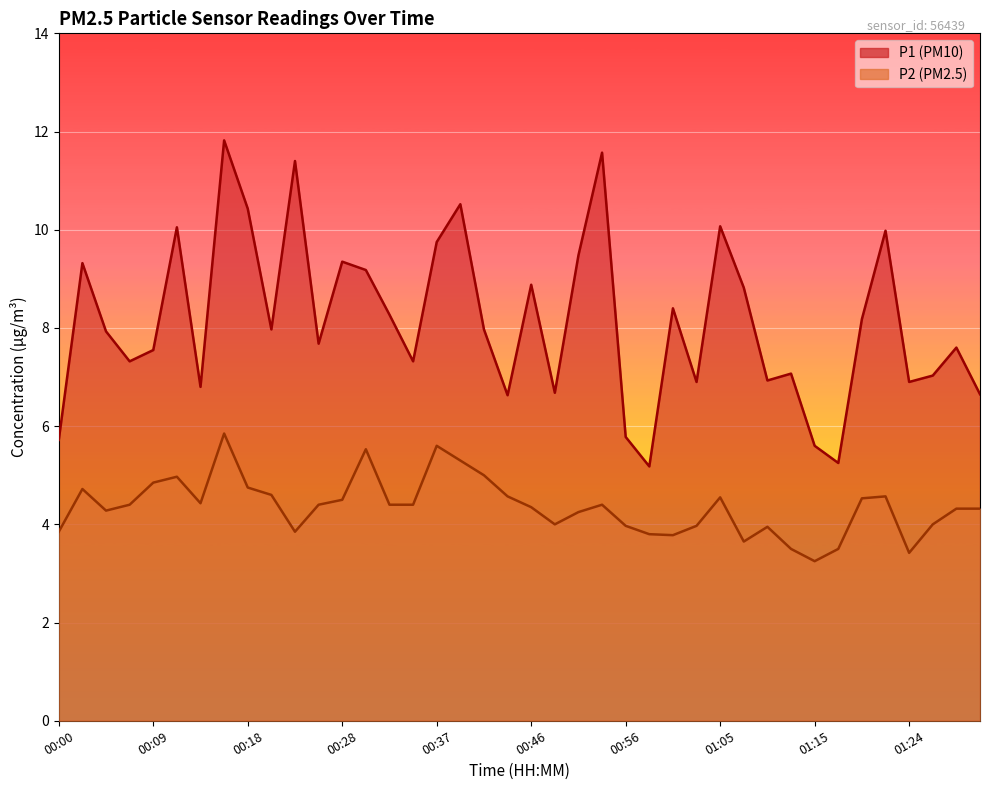

Between 00:32 and 01:07, which series saw the biggest shift?

P2